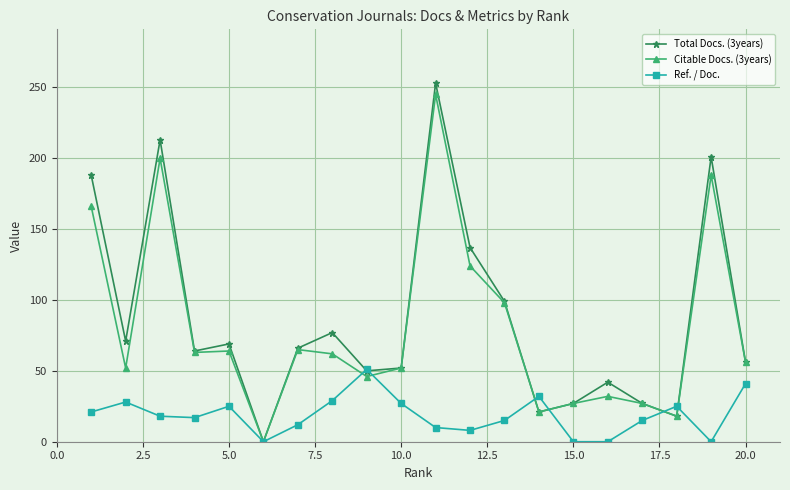

What is the maximum value for Total Docs. (3years)?

253